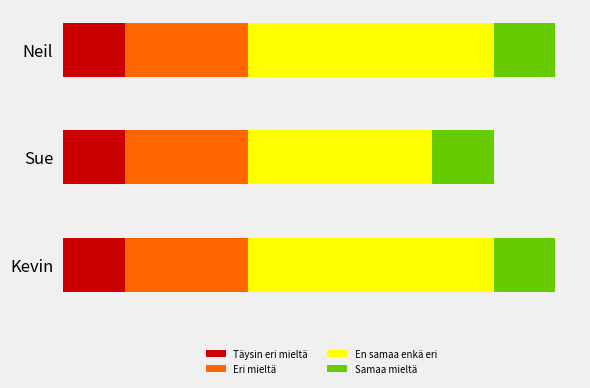

What are all the series names shown in the legend?

Täysin eri mieltä, Eri mieltä, En samaa enkä eri, Samaa mieltä